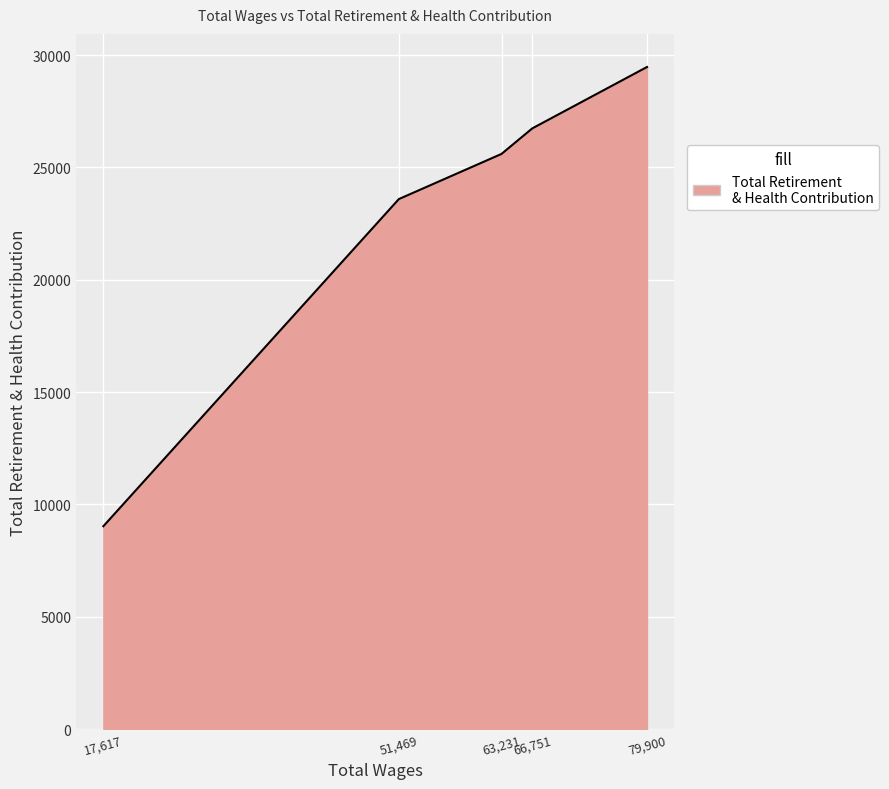

What is the maximum value shown in the chart?

29472